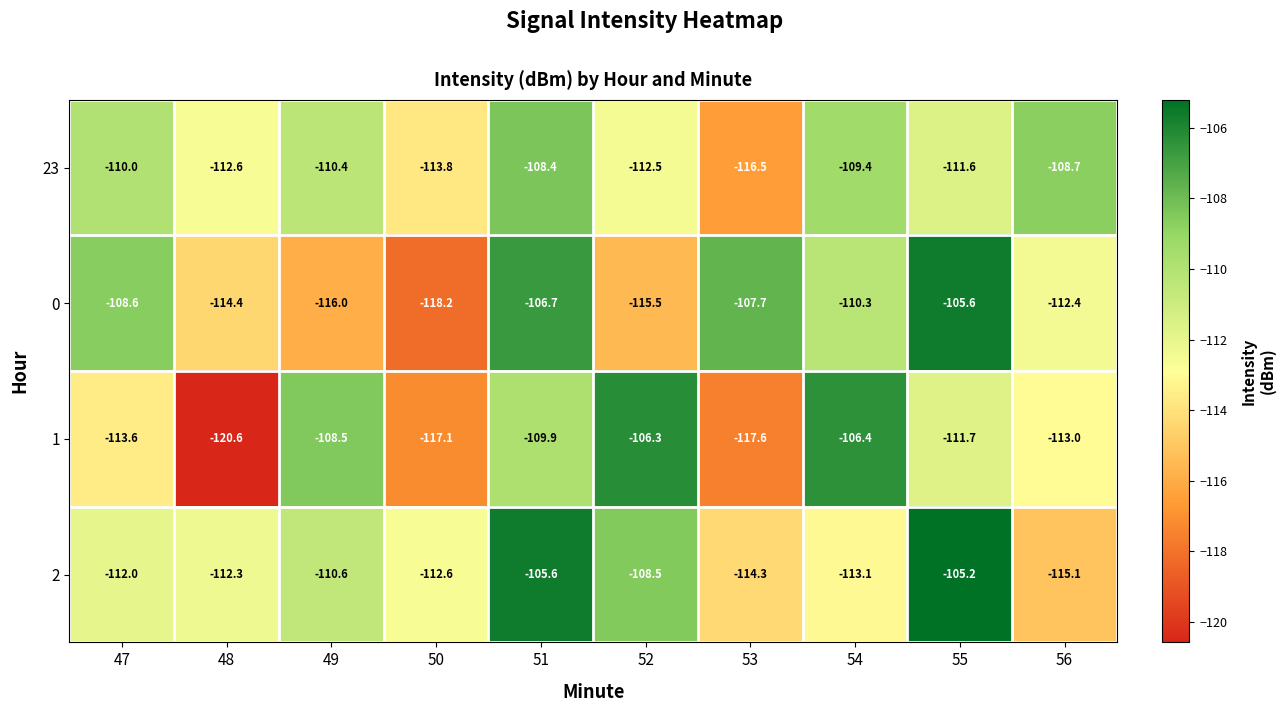

What is the average value of the 0 series?

-111.5